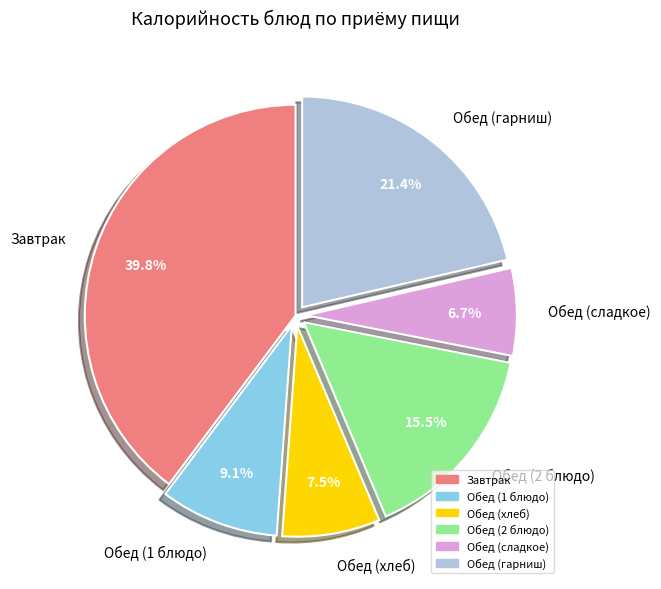

What is the ratio of the value at Обед (сладкое) to the value at Обед (хлеб)?

0.9